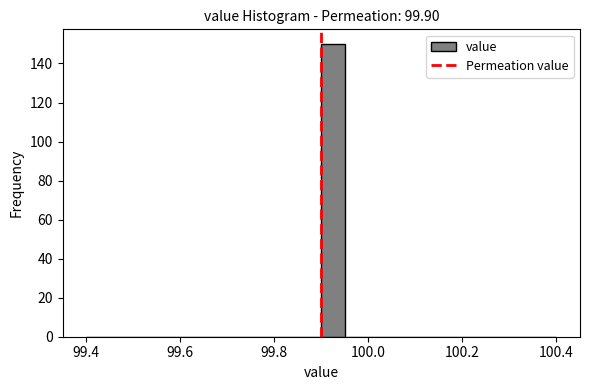

Read against the x-axis, roughly where is the centre of the tallest bar?

99.92